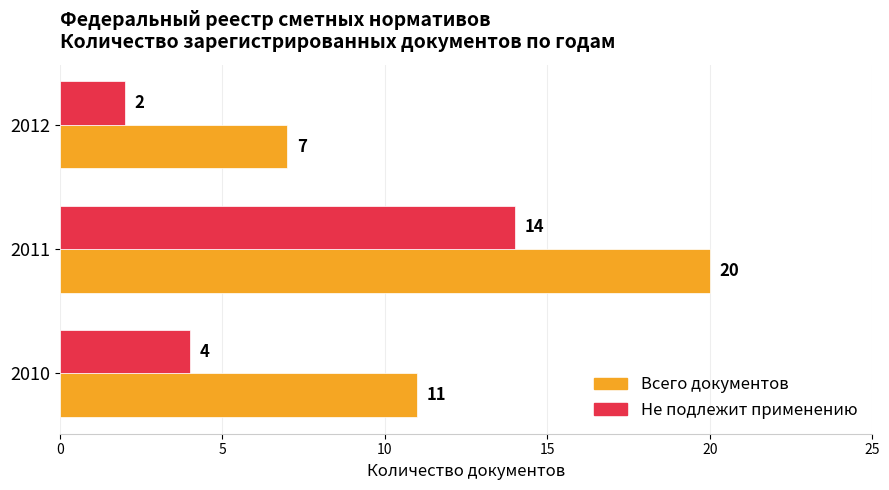

Which series changed the most between 2010 and 2012?

Всего документов